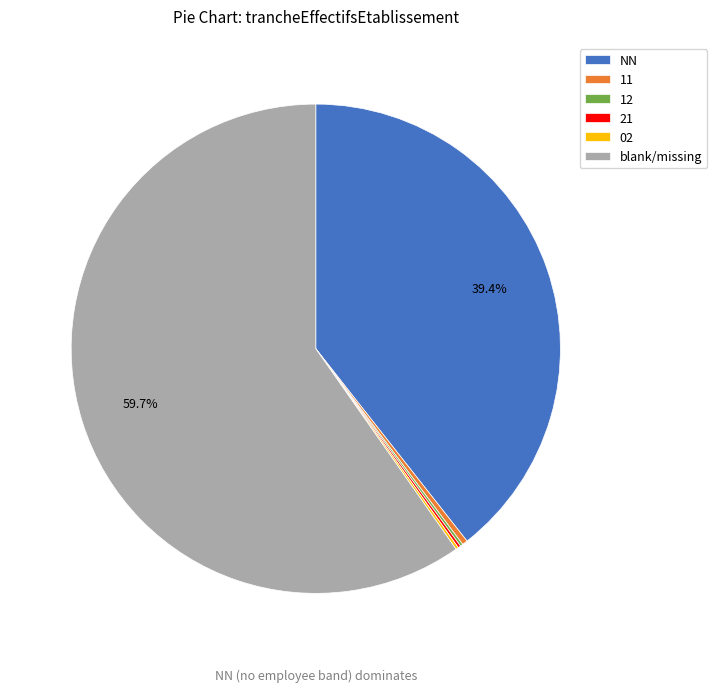

Does any single category account for the majority?

Yes